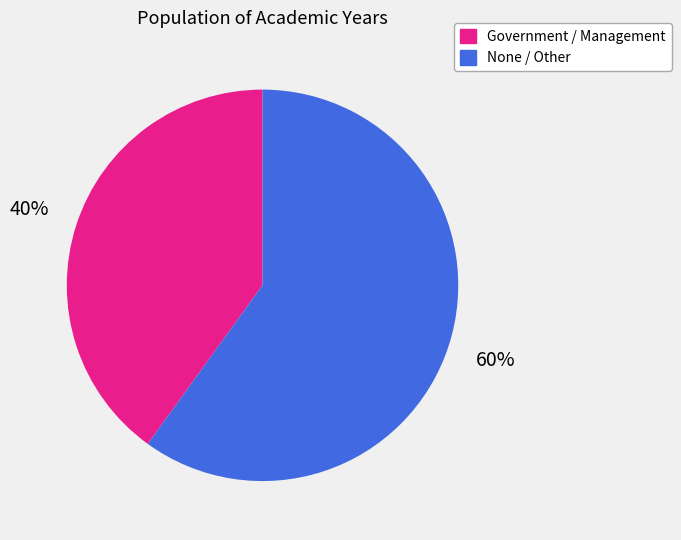

Combined, do None / Other and Government / Management account for over 50%?

Yes